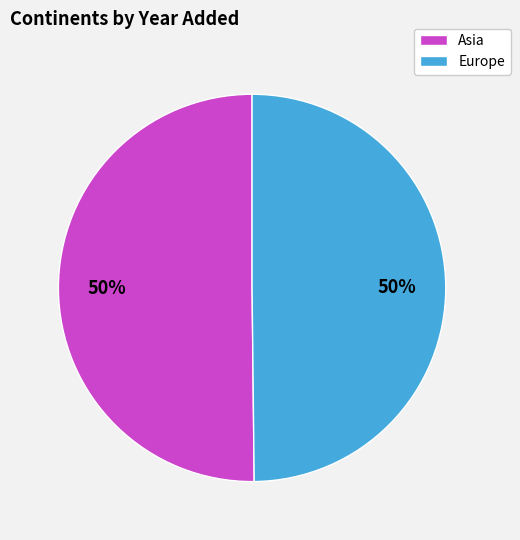

Is the sum of Europe and Asia greater than half?

Yes